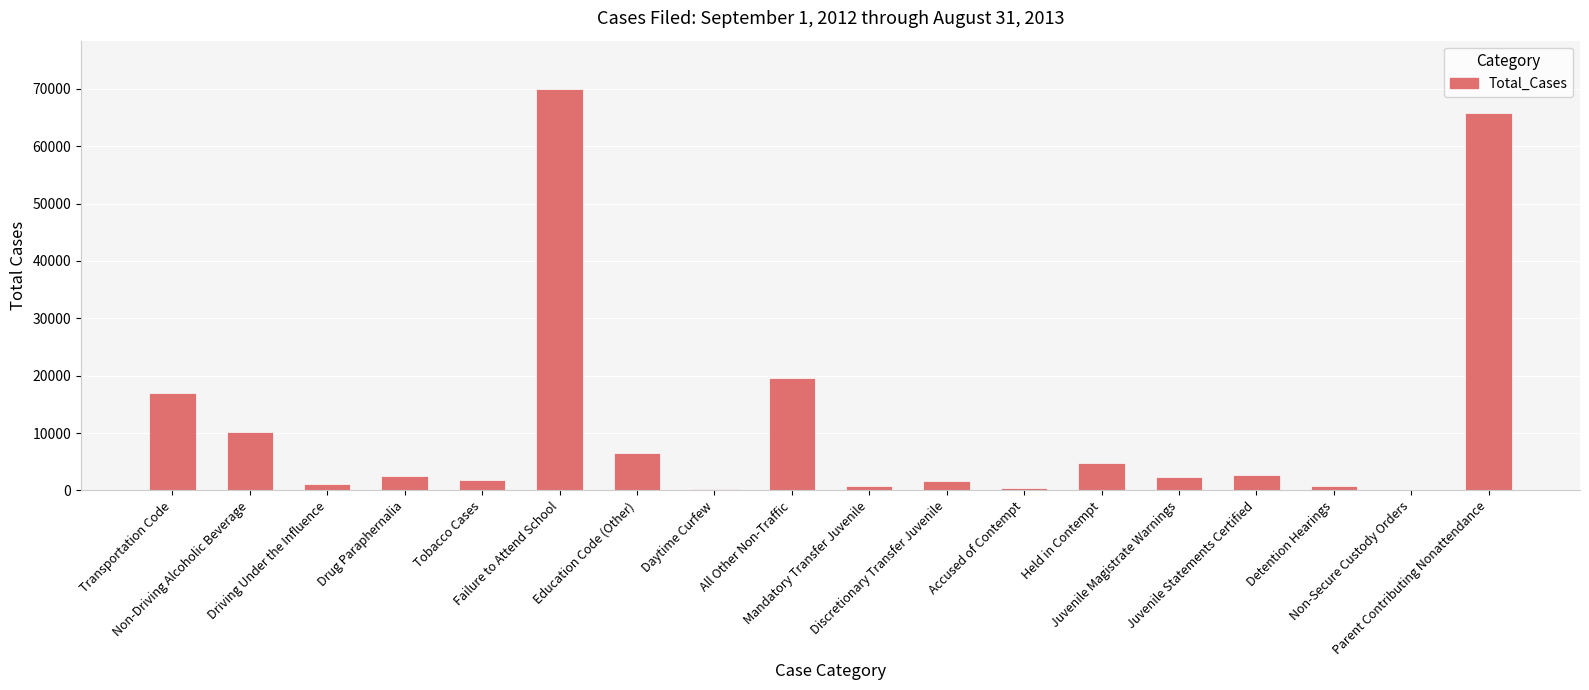

List the labels in order of value, largest first.

Failure to Attend School, Parent Contributing Nonattendance, All Other Non-Traffic, Transportation Code, Non-Driving Alcoholic Beverage, Education Code (Other), Held in Contempt, Juvenile Statements Certified, Drug Paraphernalia, Juvenile Magistrate Warnings, Tobacco Cases, Discretionary Transfer Juvenile, Driving Under the Influence, Mandatory Transfer Juvenile, Detention Hearings, Accused of Contempt, Daytime Curfew, Non-Secure Custody Orders